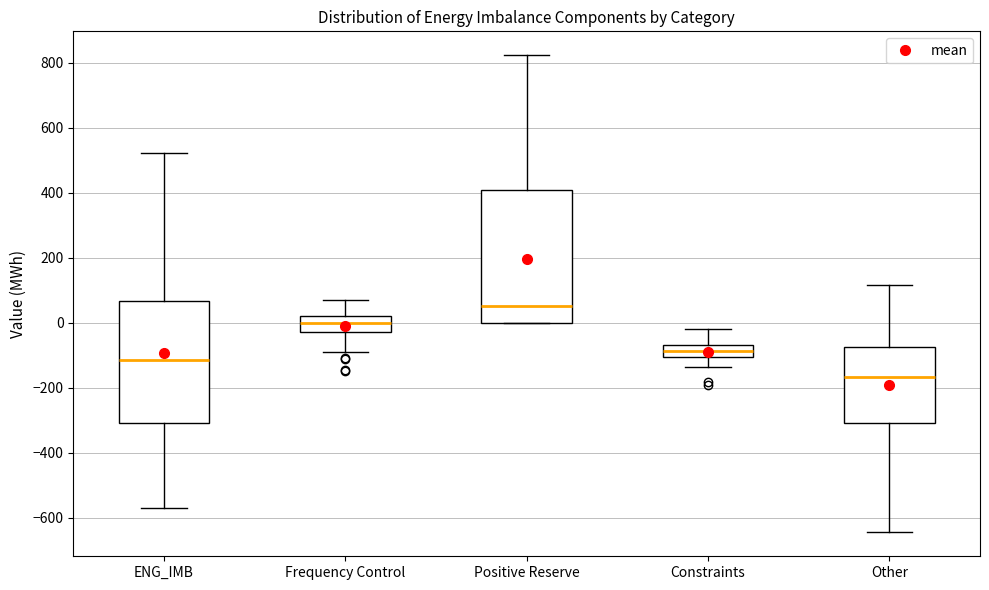

Which box has the highest median line?

Positive Reserve